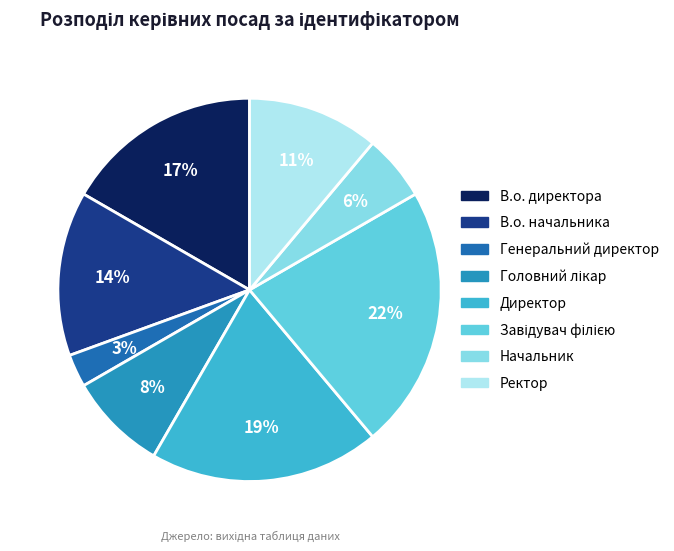

True or false: Начальник accounts for 15% of the total.

False